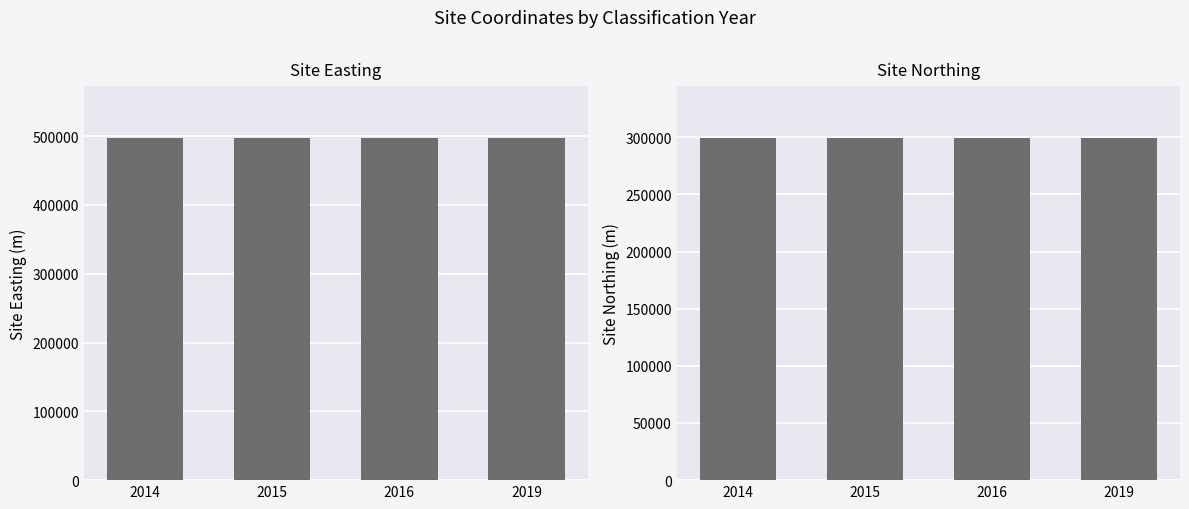

Rank the series by their average value, from highest to lowest.

Site Easting, Site Northing